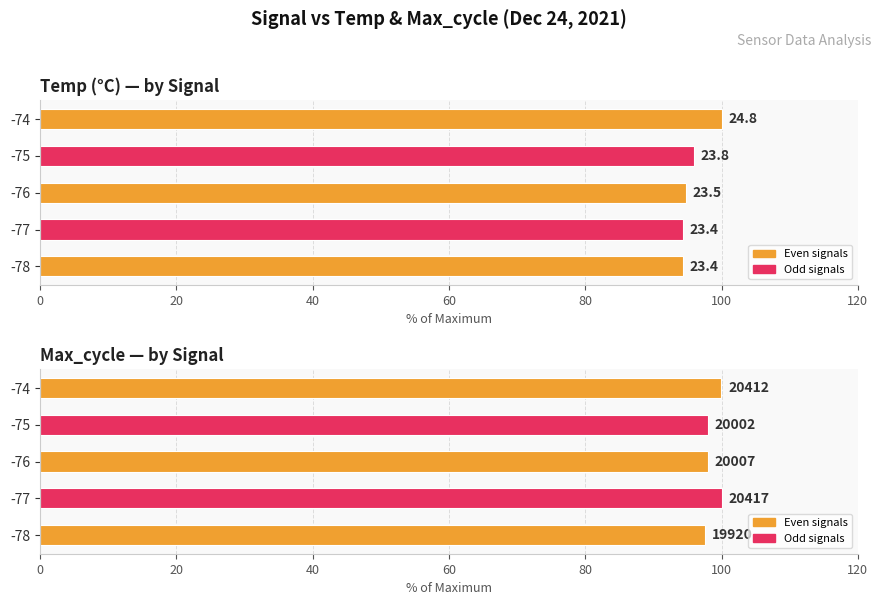

Reading right to left, what are all the values shown in this chart?

Temp (°C) — by Signal: 100.0	96.0	94.8	94.4	94.4
Max_cycle — by Signal: 100.0	98.0	98.0	100.0	97.6